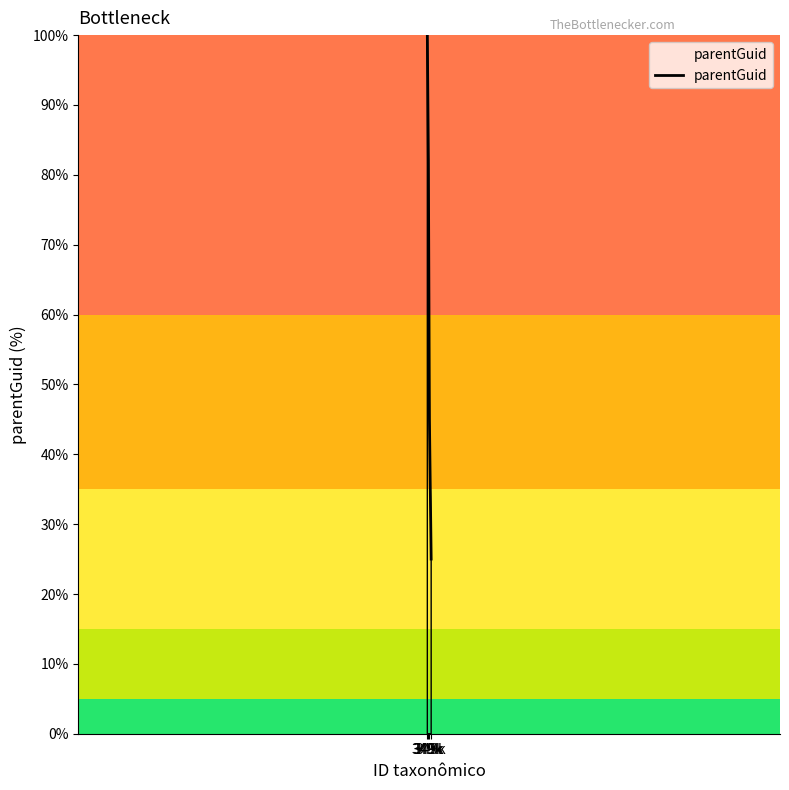

What is the change in value from 349k to 349k?

-20